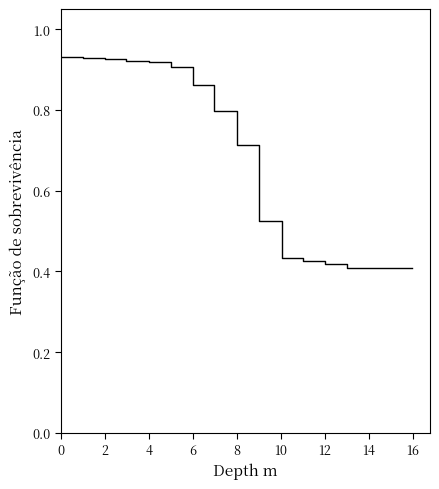

Is this an area chart (filled region under the line)?

No